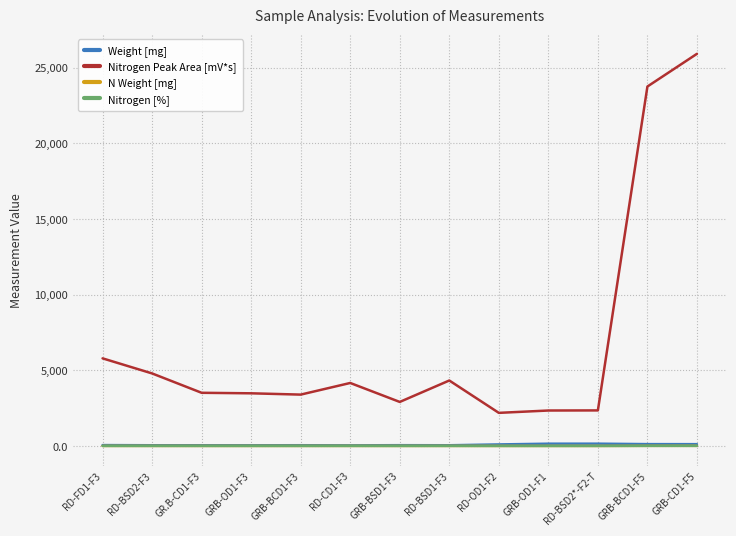

The value of Nitrogen Peak Area [mV*s] at GRB-BCD1-F5 is 4810.7. True or false?

False